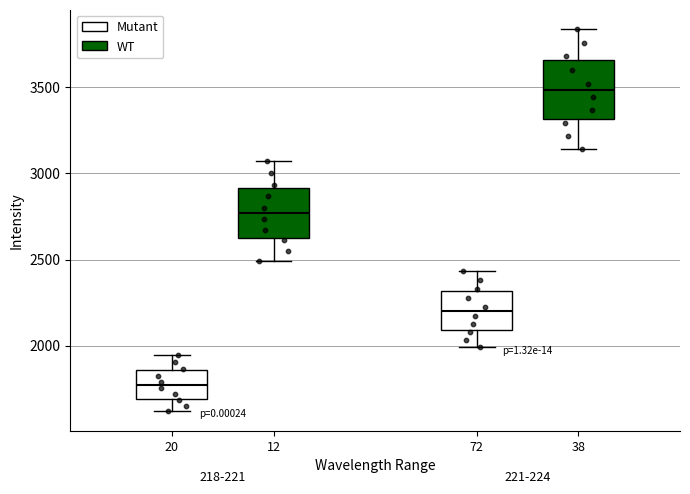

Reading left to right, transcribe this box plot: for each box, give where its median line is, the range the box spans, and where its two whiskers end, as read against the y-axis. The values are not printed on the chart, so give them approximately, as read against the axis.

20: median 1750, box 1700 to 1850, whiskers 1600 to 1950
12: median 2750, box 2650 to 2900, whiskers 2500 to 3050
72: median 2200, box 2100 to 2300, whiskers 2000 to 2450
38: median 3500, box 3300 to 3650, whiskers 3150 to 3850